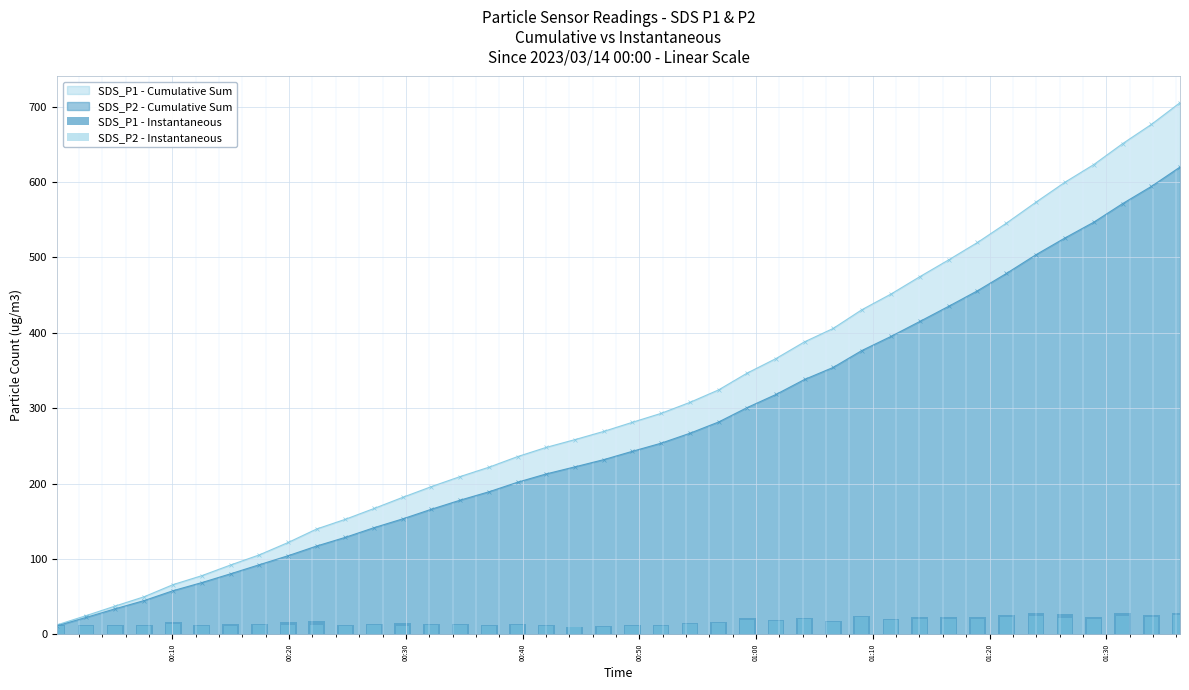

How many bars are there in total?

80